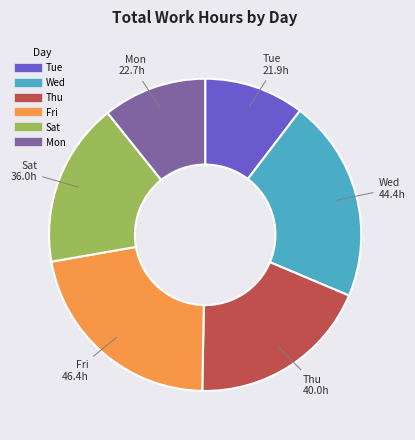

Does any single category account for the majority?

No